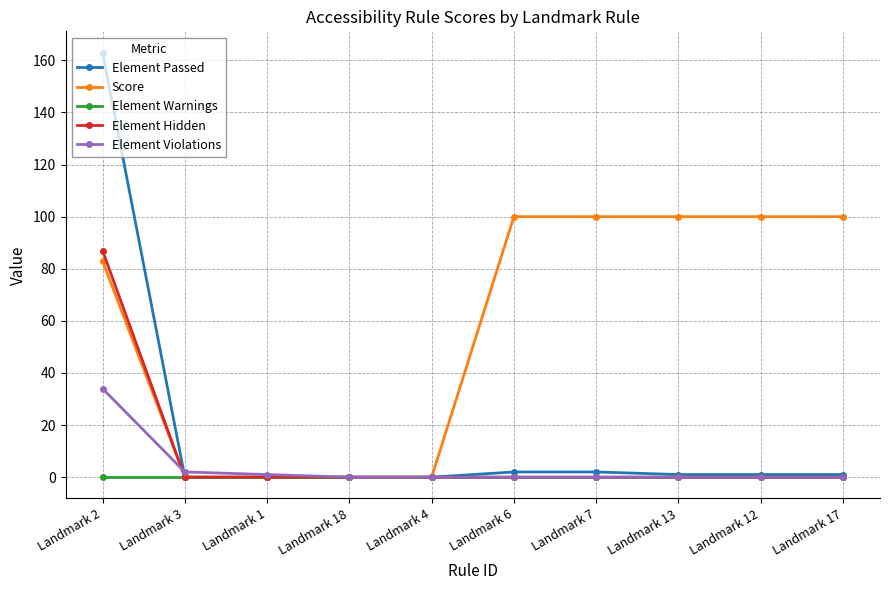

Which series has the widest spread of values?

Element Passed